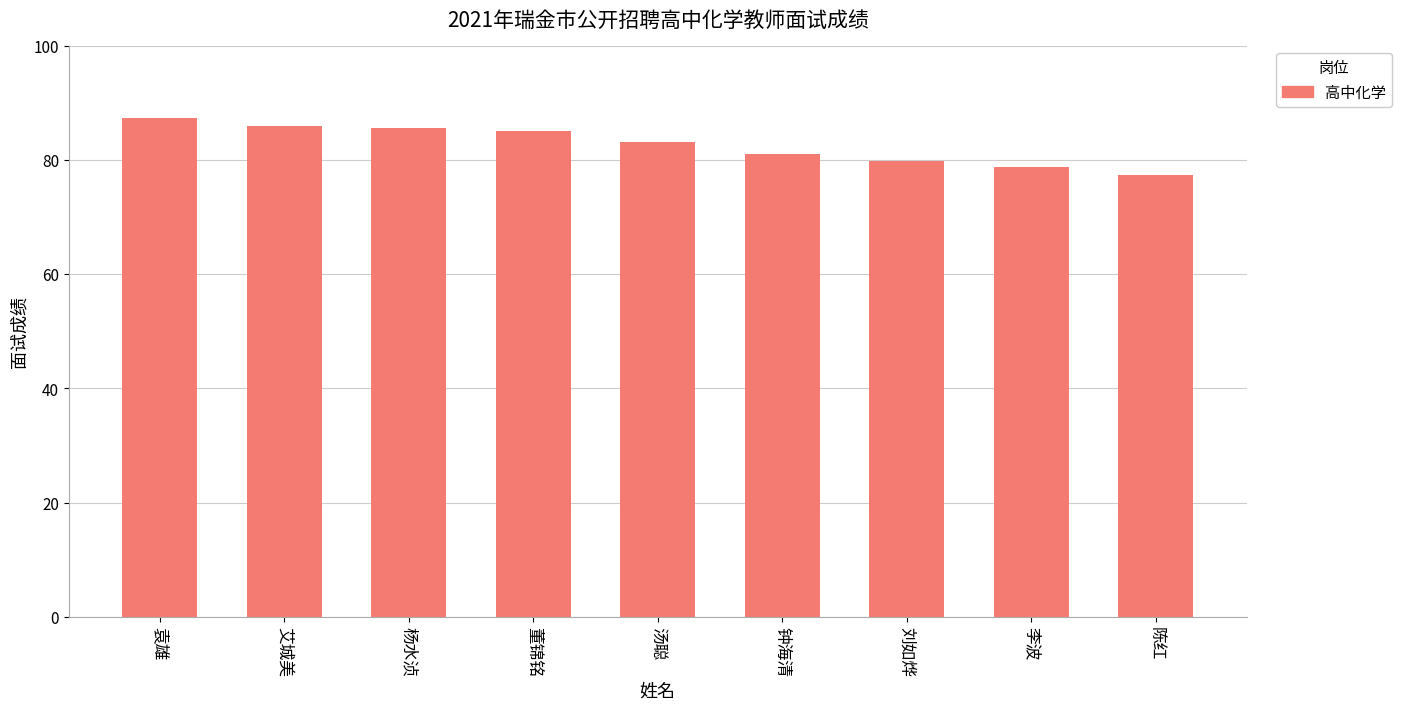

Reading right to left, extract all data points from this chart.

77.4	78.8	79.8	81.0	83.2	85.0	85.6	86.0	87.4